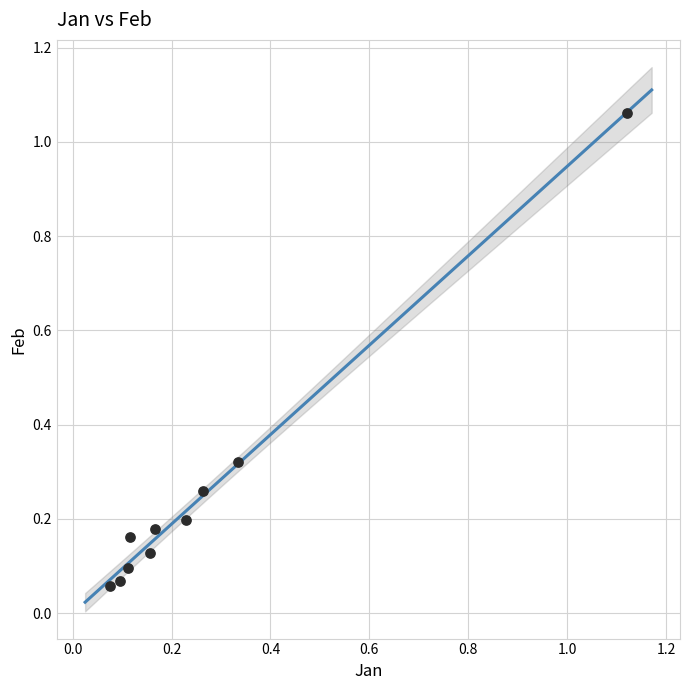

What is the range of Y values (max minus min)?

1.0